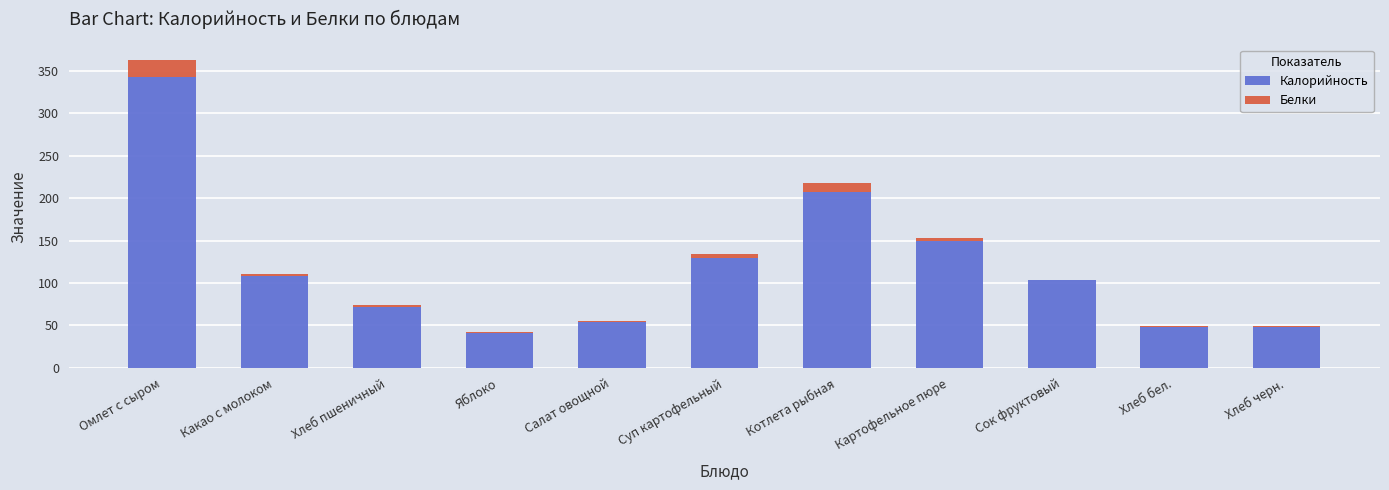

Does the chart contain stacked bars?

Yes